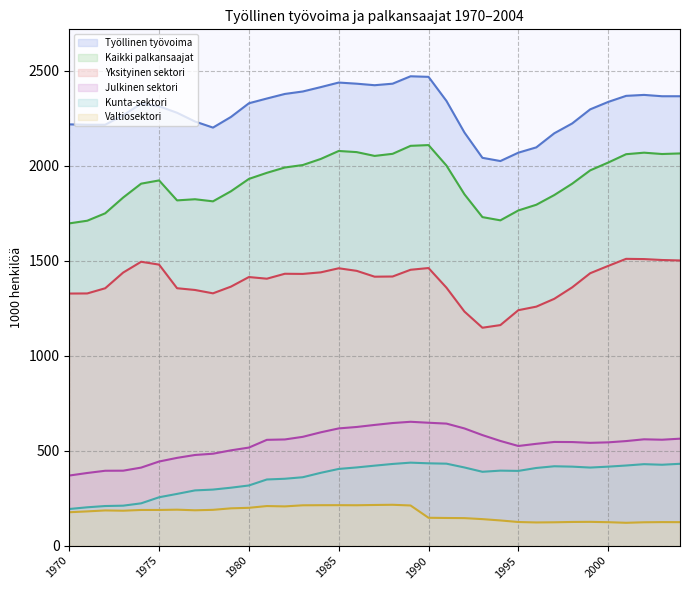

At which category is the sum across all series the highest?

1989